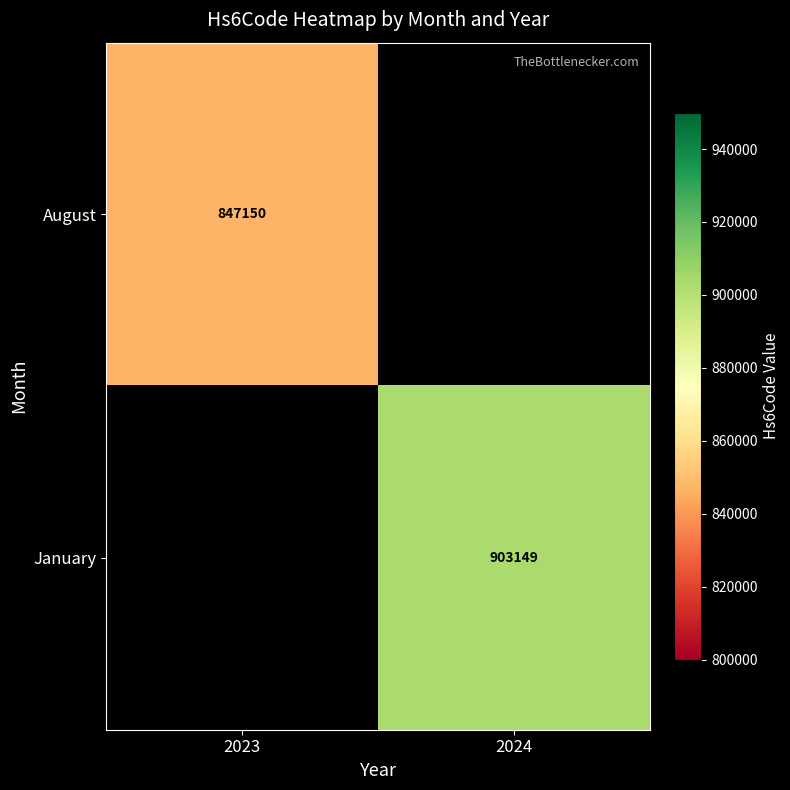

The January series shows 296161 at 2024. True or false?

False